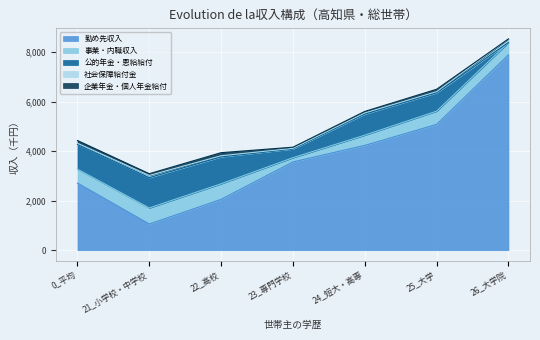

How many lines are shown in the chart?

5